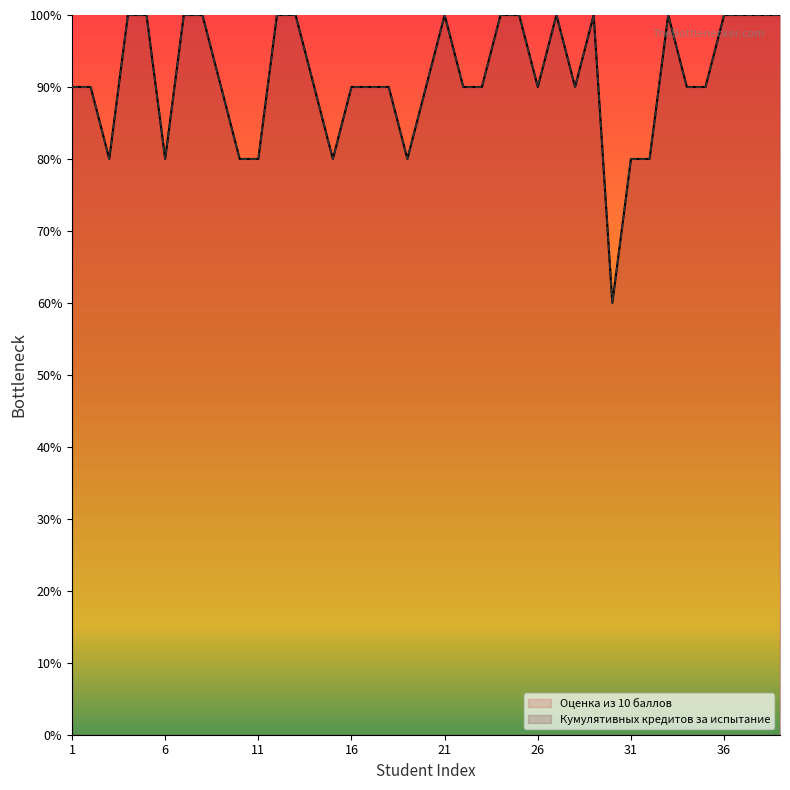

What is the sum of the Кумулятивных кредитов за испытание values at 6 and 1?

170